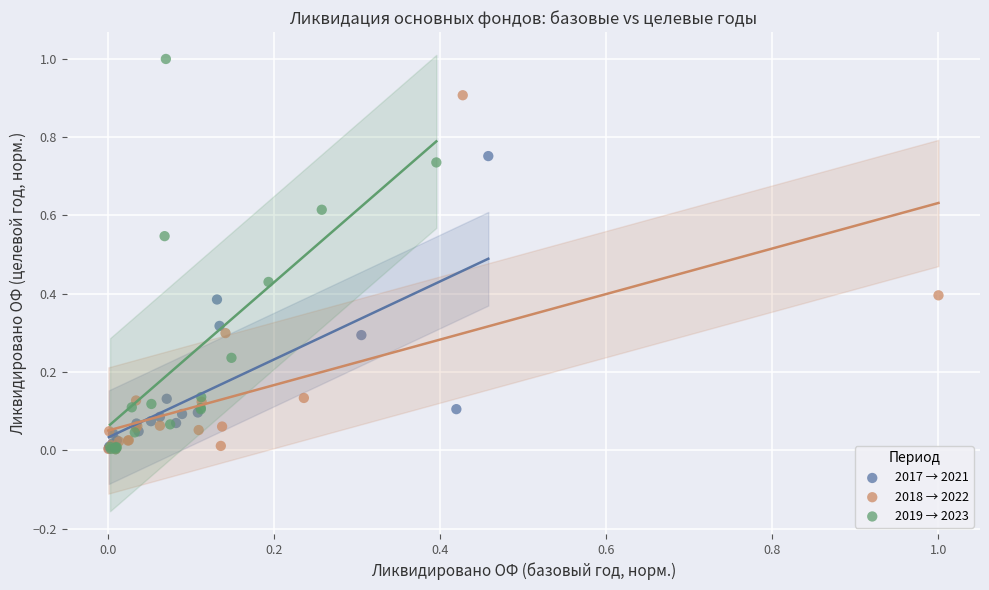

Which series has the widest spread of Y values?

2019 → 2023